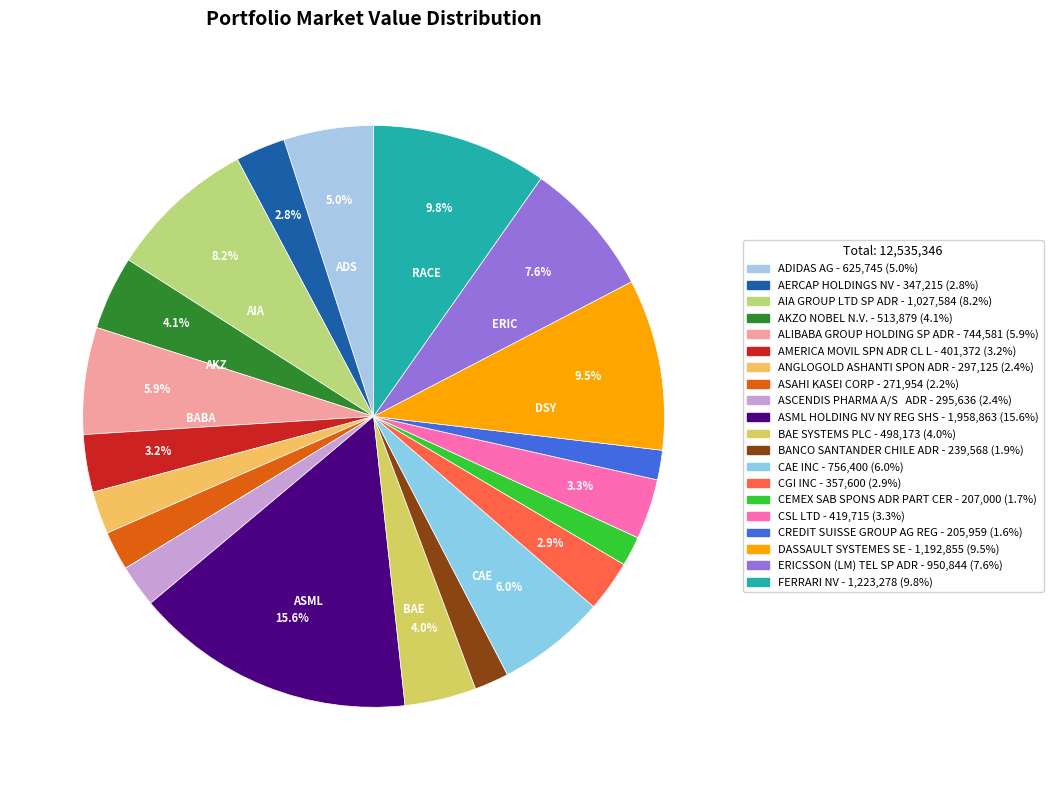

To the nearest percent, what percentage of the pie is CREDIT SUISSE GROUP AG REG?

2%